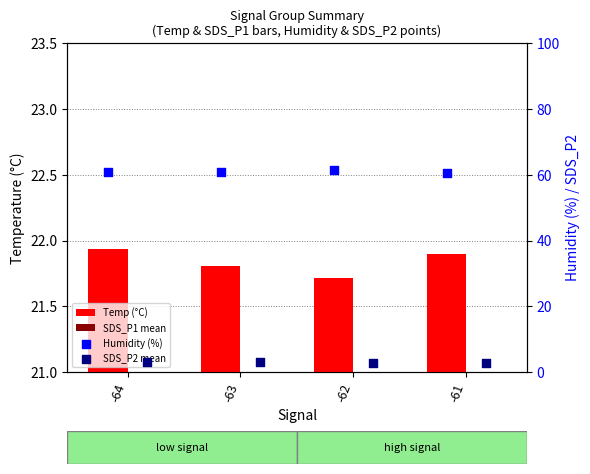

Which series contains the lowest Y value?

SDS_P2 mean